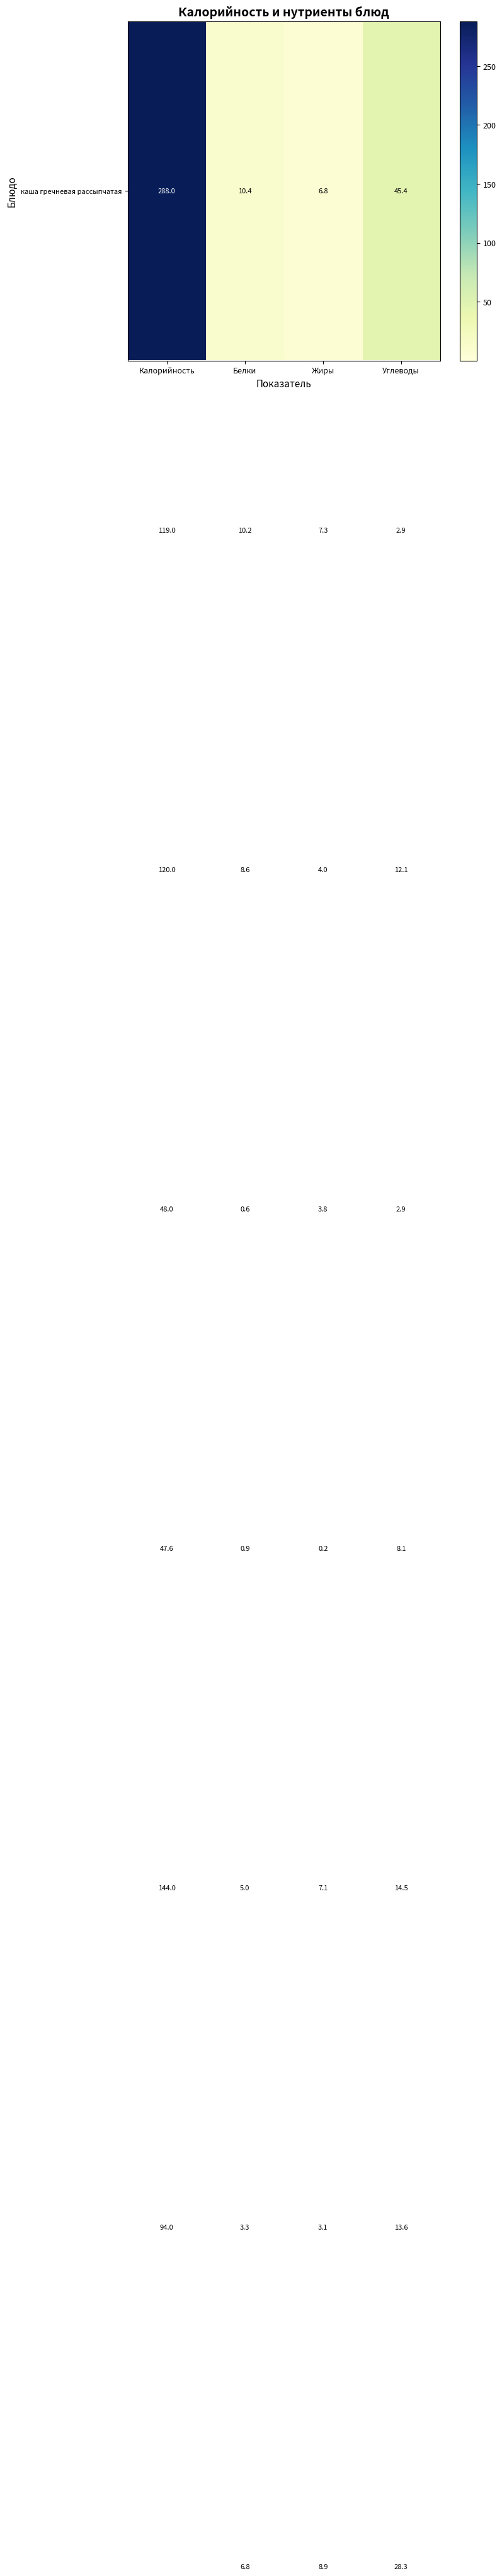

What is the spread (max minus min) of values at Жиры?

8.7